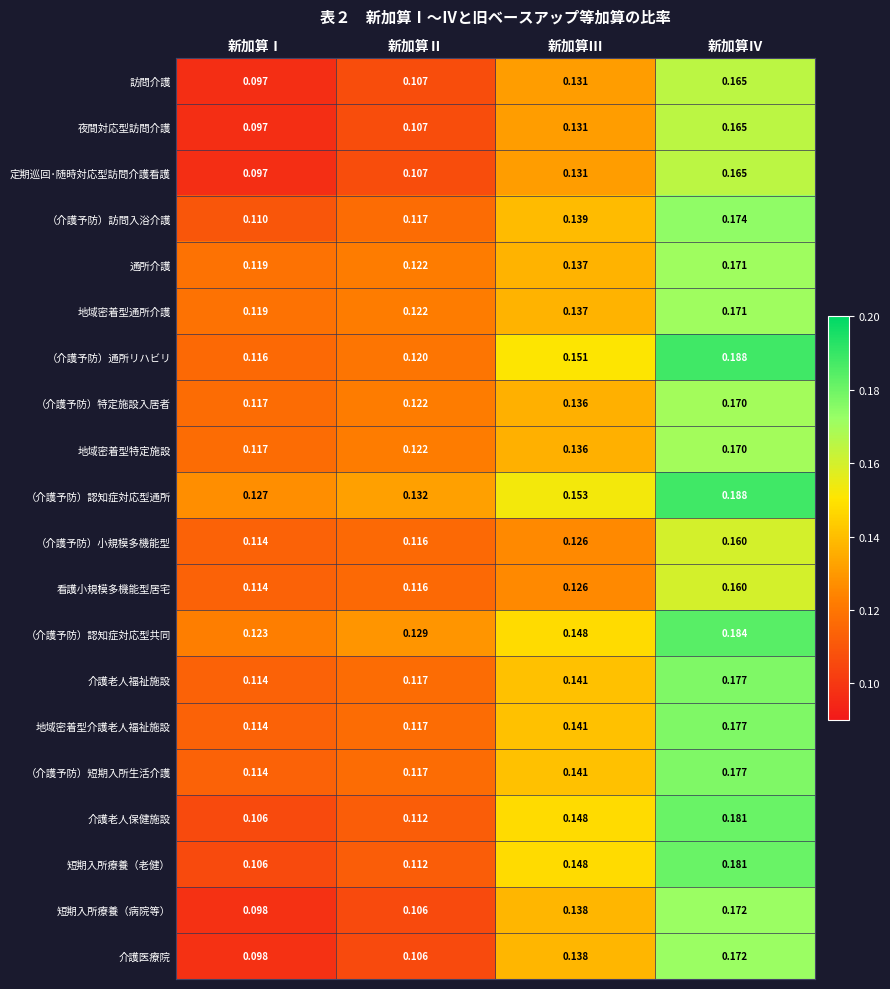

At which label is 地域密着型特定施設 closest to 0?

新加算Ⅰ